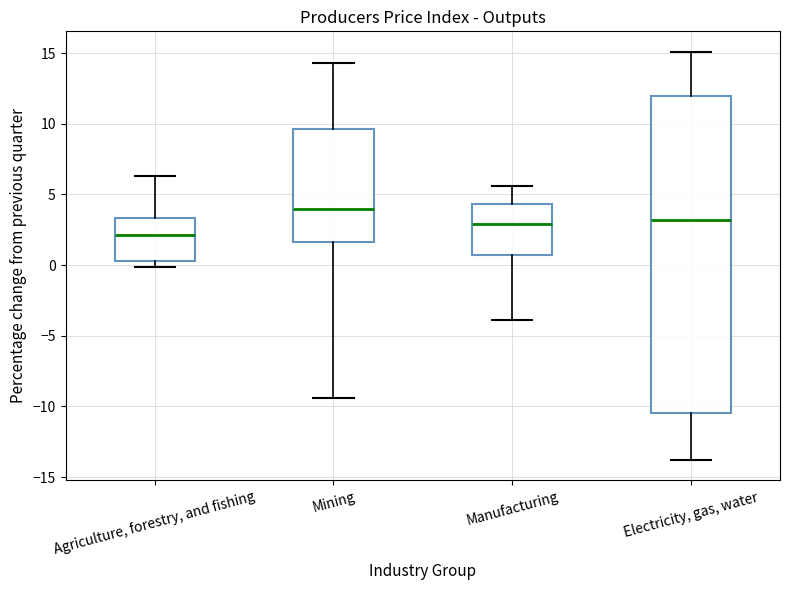

Reading left to right, transcribe this box plot: for each box, give where its median line is, the range the box spans, and where its two whiskers end, as read against the y-axis. The values are not printed on the chart, so give them approximately, as read against the axis.

Agriculture, forestry, and fishing: median 2.0, box 0.5 to 3.5, whiskers 0.0 to 6.5
Mining: median 4.0, box 1.5 to 9.5, whiskers -9.5 to 14.5
Manufacturing: median 3.0, box 0.5 to 4.5, whiskers -4.0 to 5.5
Electricity, gas, water: median 3.0, box -10.5 to 12.0, whiskers -14.0 to 15.0